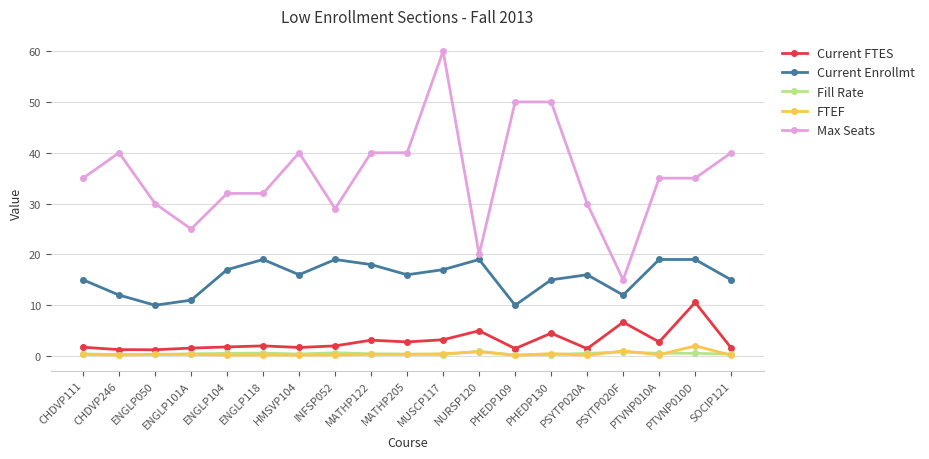

Is it true that Fill Rate equals 0.5 at ENGLP104?

True